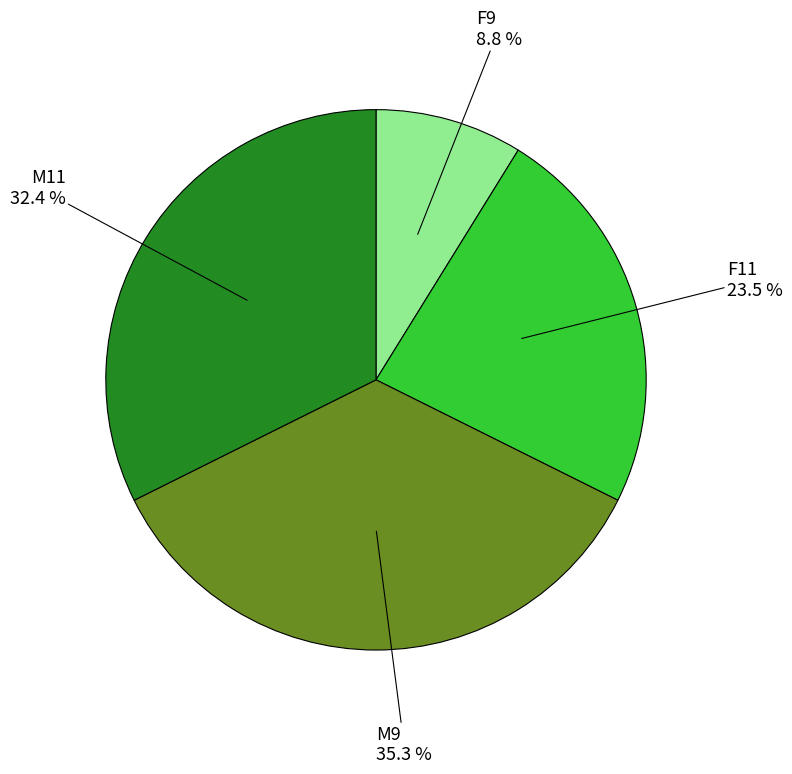

Is there a majority slice in this chart?

No